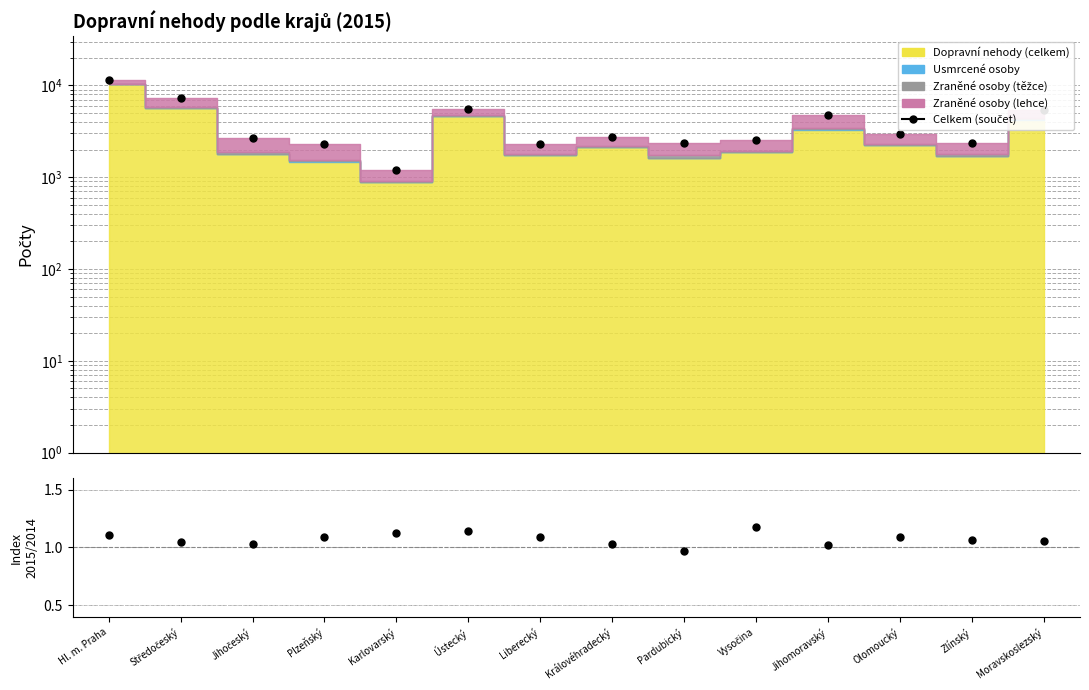

What value does the Celkem (součet) series have at Ústecký?

5476.0